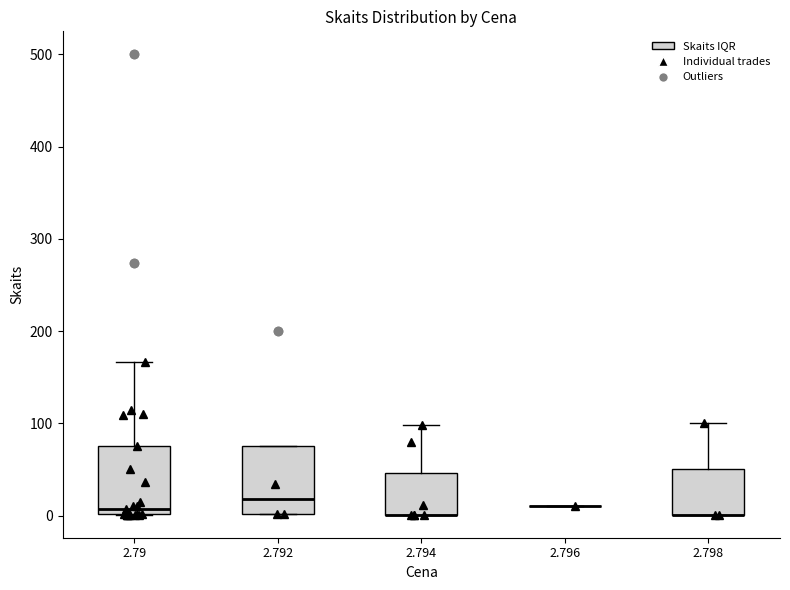

Reading left to right, transcribe this box plot: for each box, give where its median line is, the range the box spans, and where its two whiskers end, as read against the y-axis. The values are not printed on the chart, so give them approximately, as read against the axis.

2.79: median 10, box 0 to 80, whiskers 0 to 170
2.792: median 20, box 0 to 80, whiskers 0 to 80
2.794: median 0 (drawn on the box's lower edge), box 0 to 50, whiskers 0 to 100
2.796: box collapsed to a line at 10, whiskers 10 to 10
2.798: median 0 (drawn on the box's lower edge), box 0 to 50, whiskers 0 to 100